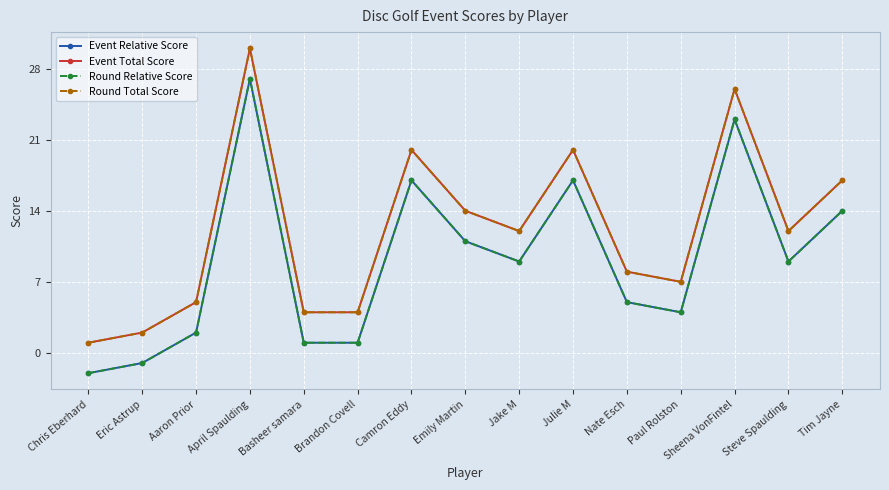

In Event Relative Score, how many points are lower than both neighbors (excluding endpoints)?

3